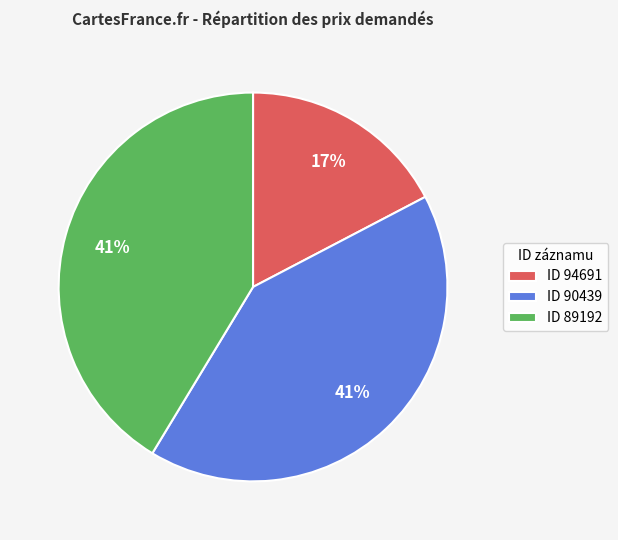

Is the sum of ID 89192 and ID 90439 greater than half?

Yes